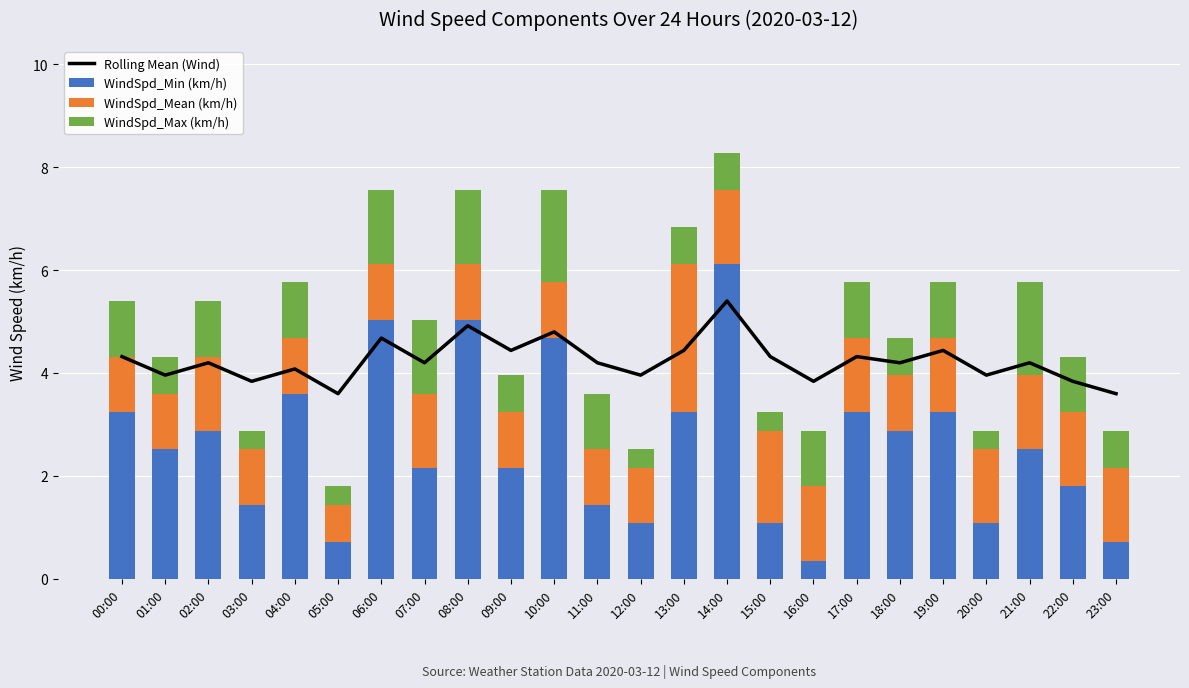

True or false: WindSpd_Mean (km/h) has a value of 1.1 at 01:00.

True